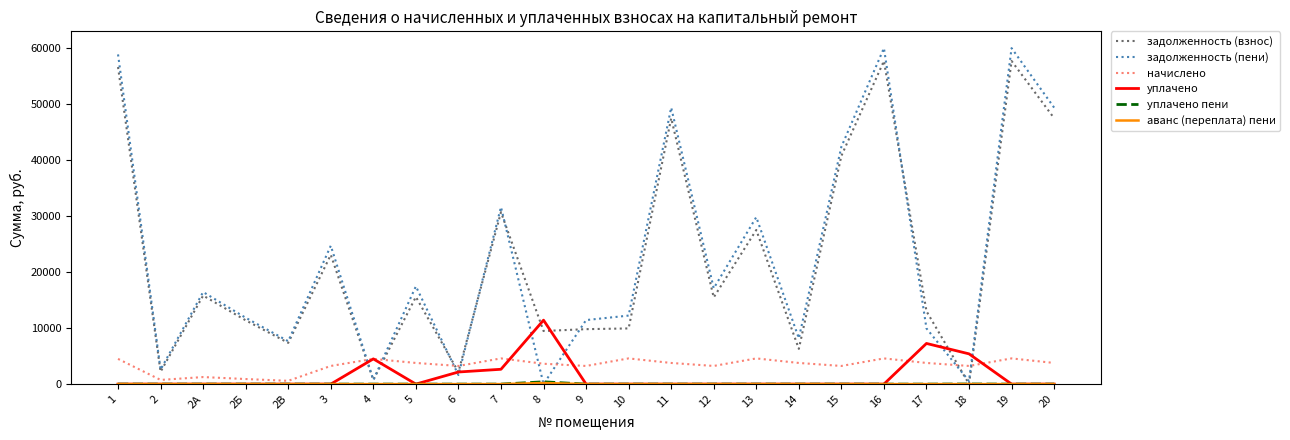

What is the maximum value shown in the chart?

59911.0